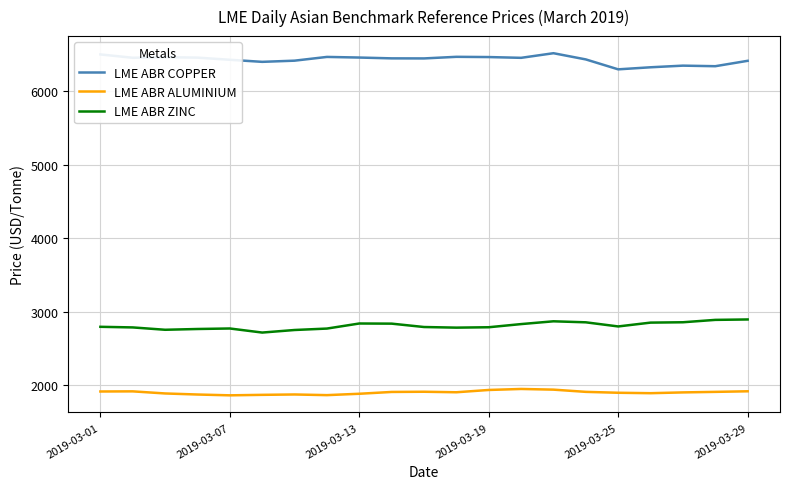

Rank the series by their average value, from highest to lowest.

LME ABR COPPER, LME ABR ZINC, LME ABR ALUMINIUM